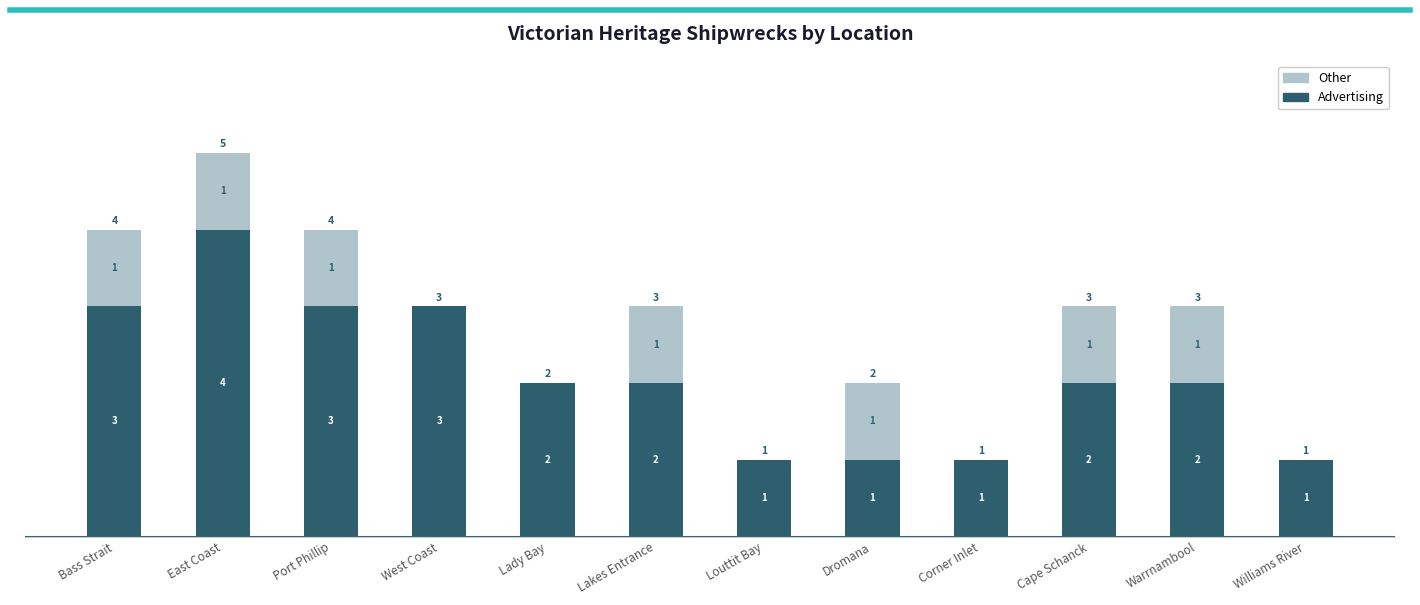

Which category has the highest value in the Advertising series?

East Coast